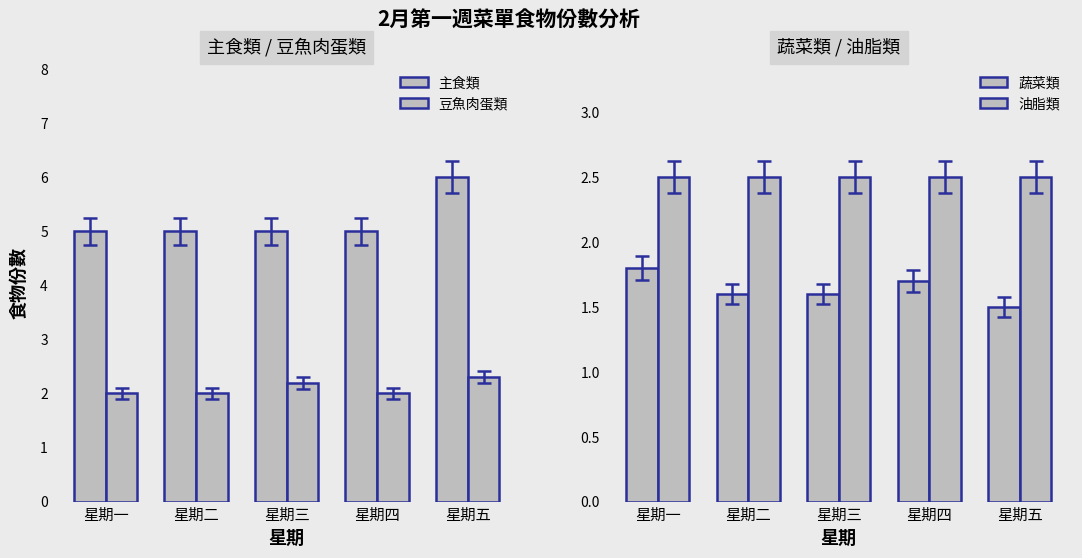

What is the value of the 豆魚肉蛋類 bar at the 4th from the left?

2.0